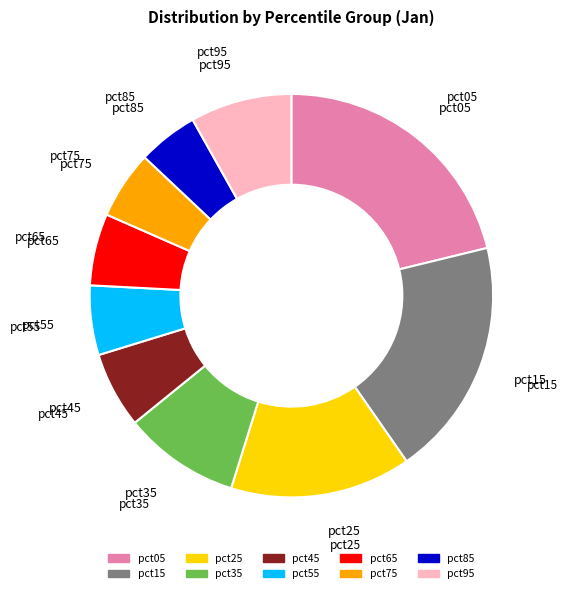

The pct75 slice represents 5% of the pie. True or false?

True